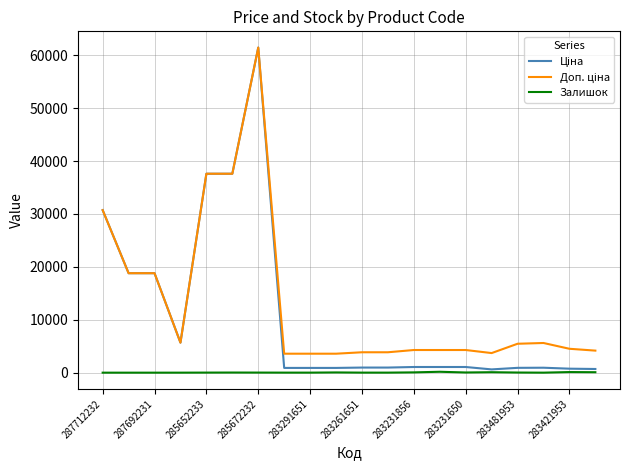

Does the chart have visible grid lines?

Yes